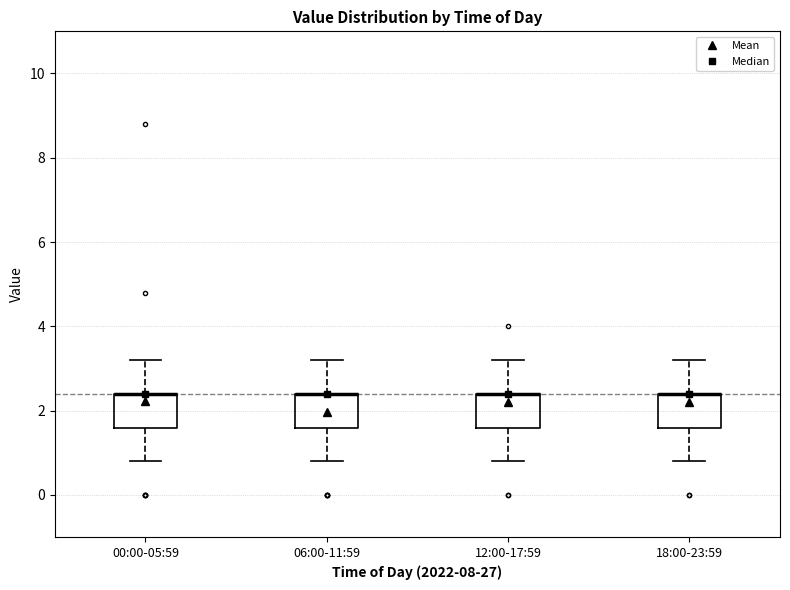

Where does the upper whisker of the box for 06:00-11:59 end on the y-axis? The values are not printed on the chart, so give them approximately, as read against the axis.

3.2